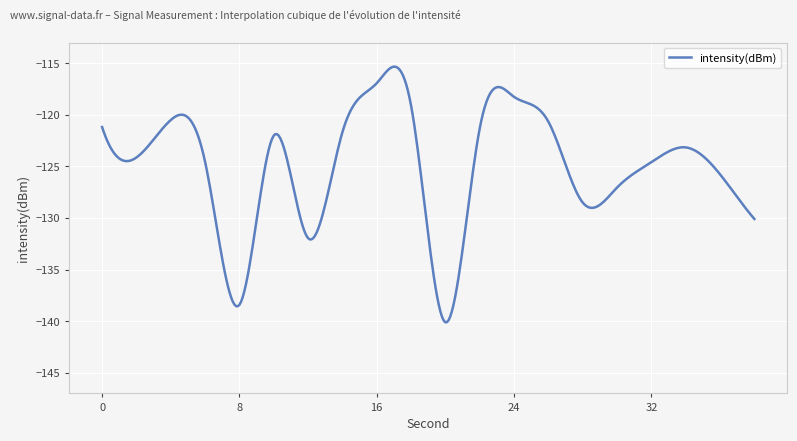

What is the greatest value displayed?

-115.3